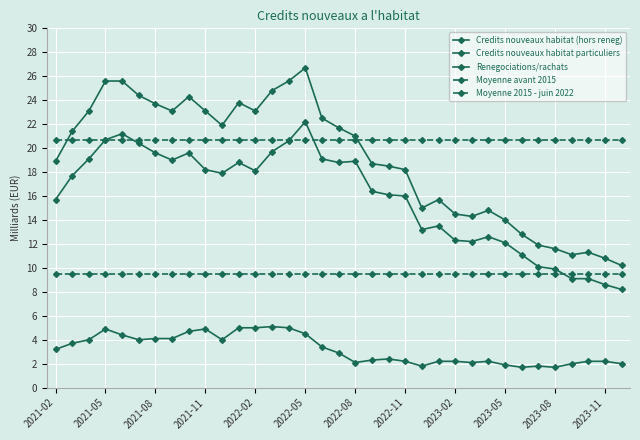

List the series in order of their peak value, lowest first.

Renegociations/rachats, Moyenne avant 2015, Moyenne 2015 - juin 2022, Credits nouveaux habitat (hors reneg), Credits nouveaux habitat particuliers